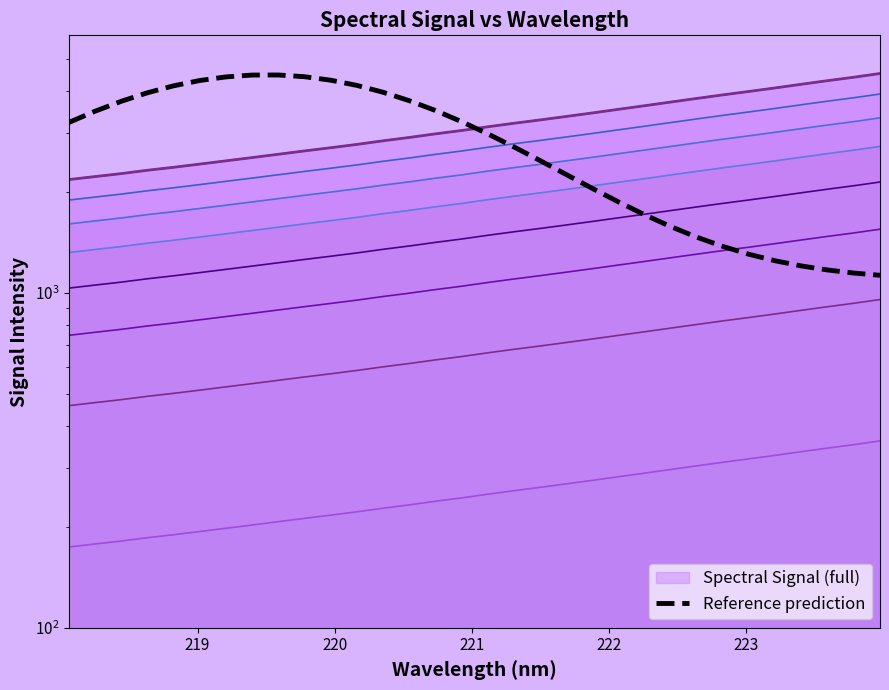

What is the sum of all values?

91221.2